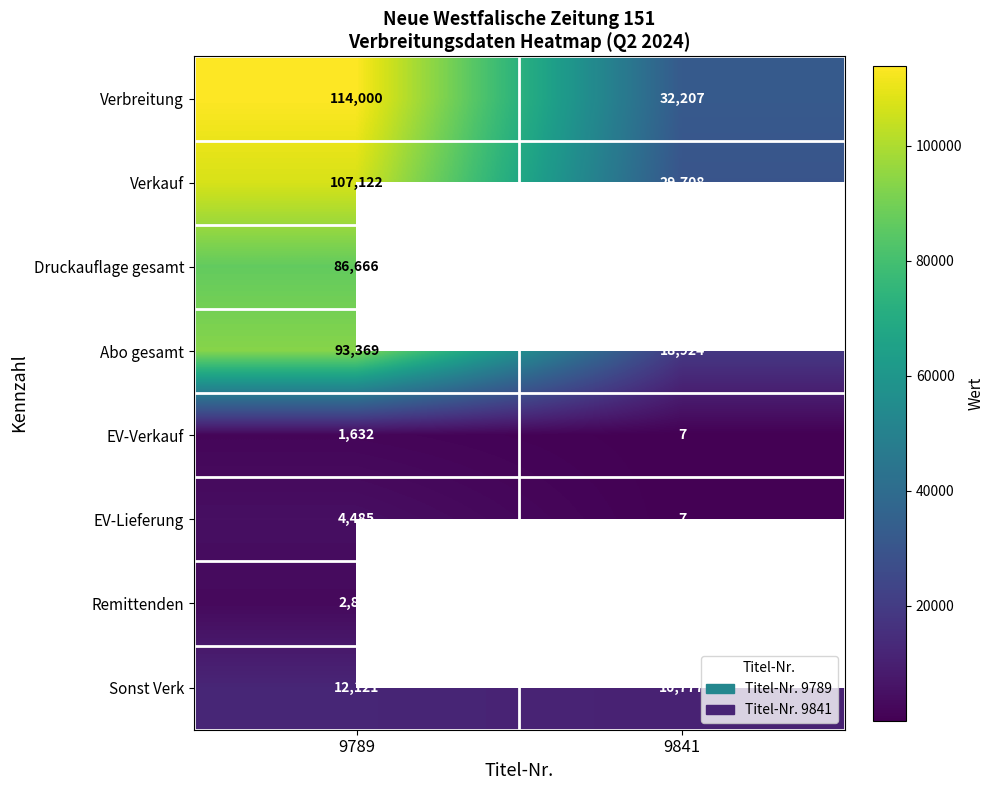

The value of Druckauflage gesamt at 9789 is 44761.6. True or false?

False